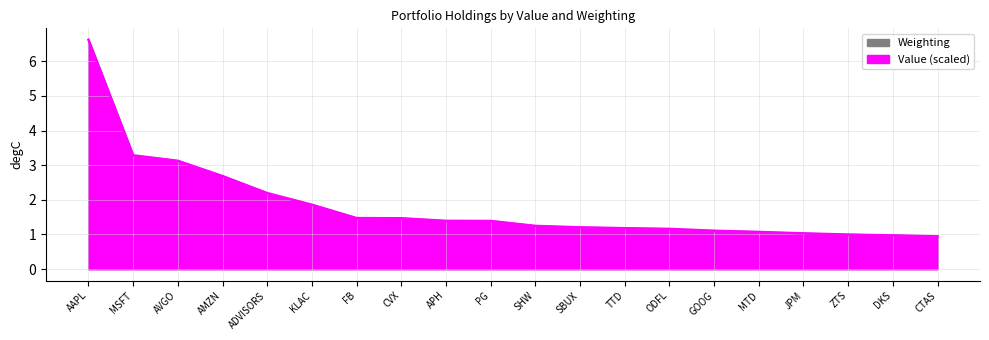

What is the value of the Weighting point at the 13th from the left?

1.2